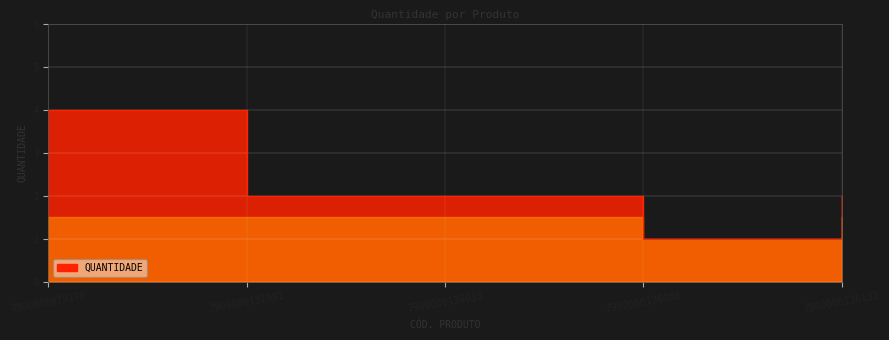

At which label does the data first exceed 2?

7900000079170